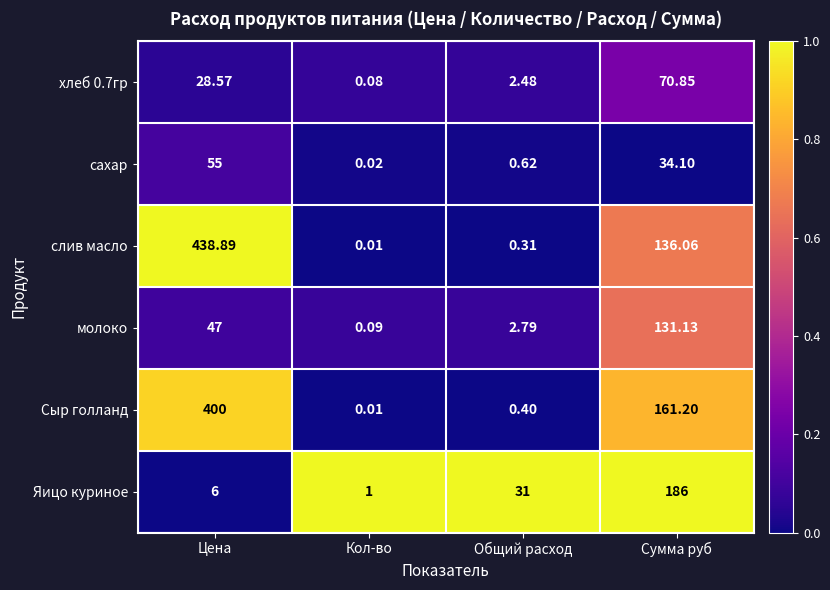

At which label does молоко reach its minimum?

Кол-во